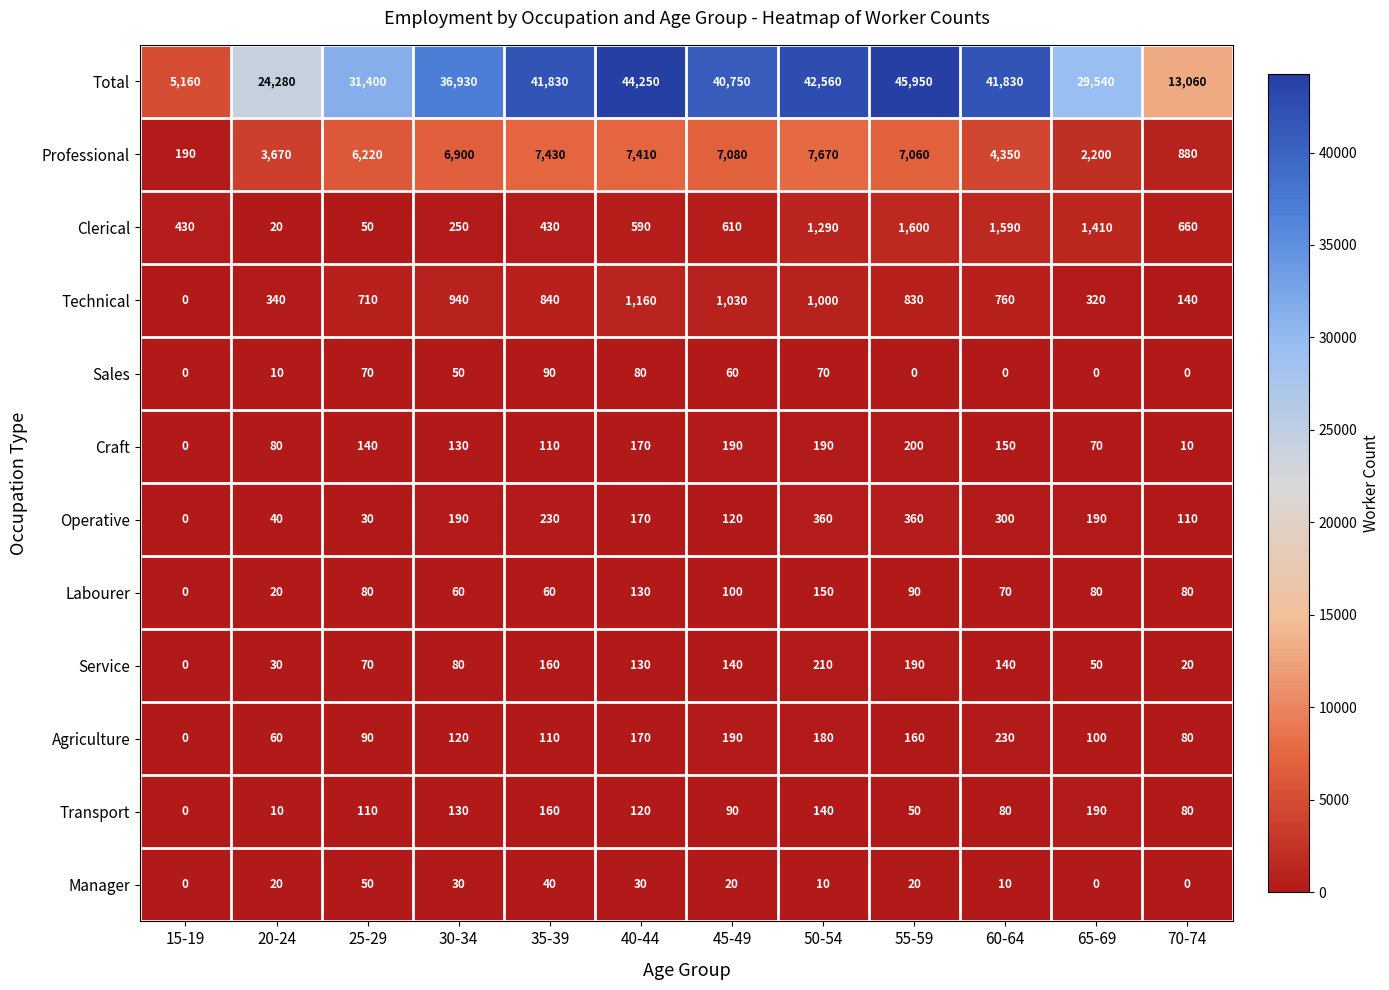

What value does the Sales series have at 35-39?

90